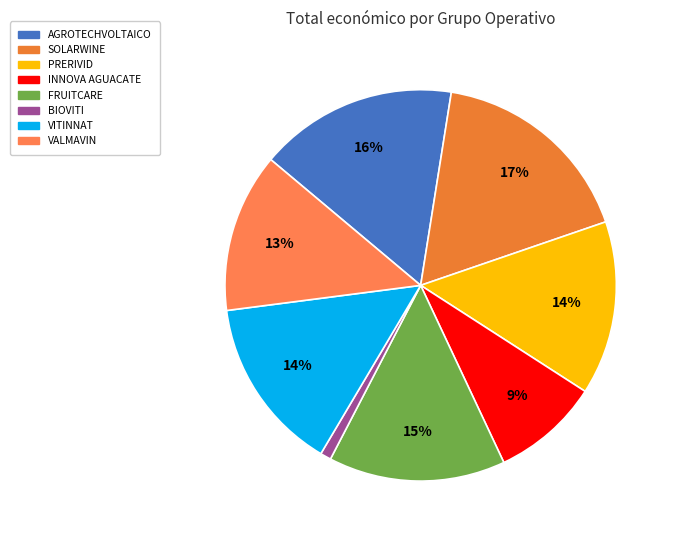

Count the number of slices in the pie.

8